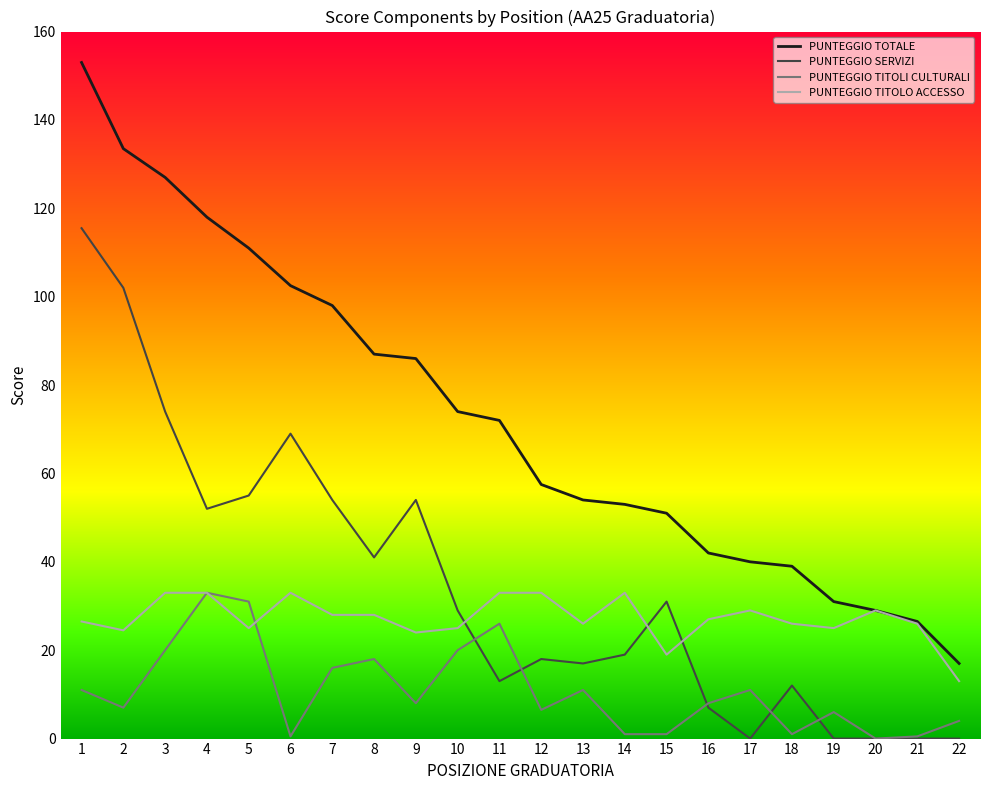

What is the difference between the PUNTEGGIO SERVIZI values at 20 and 9?

54.0